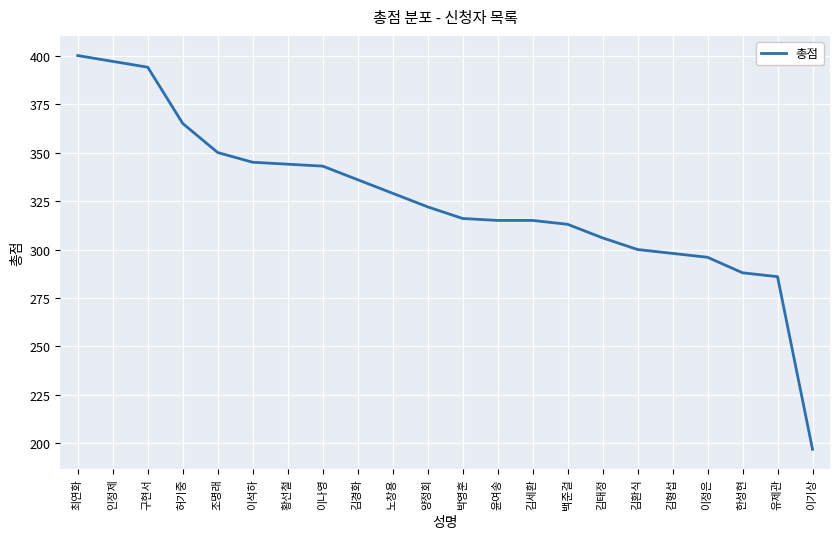

Between 이석하 and 이정은, which is larger?

이석하